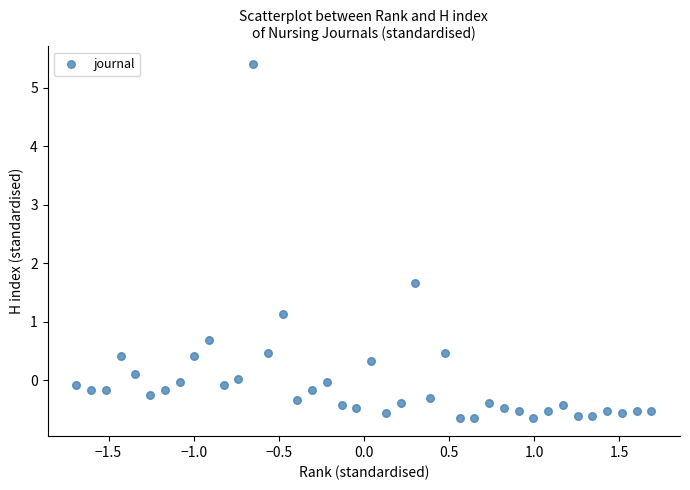

What is the range of Y values (max minus min)?

6.0